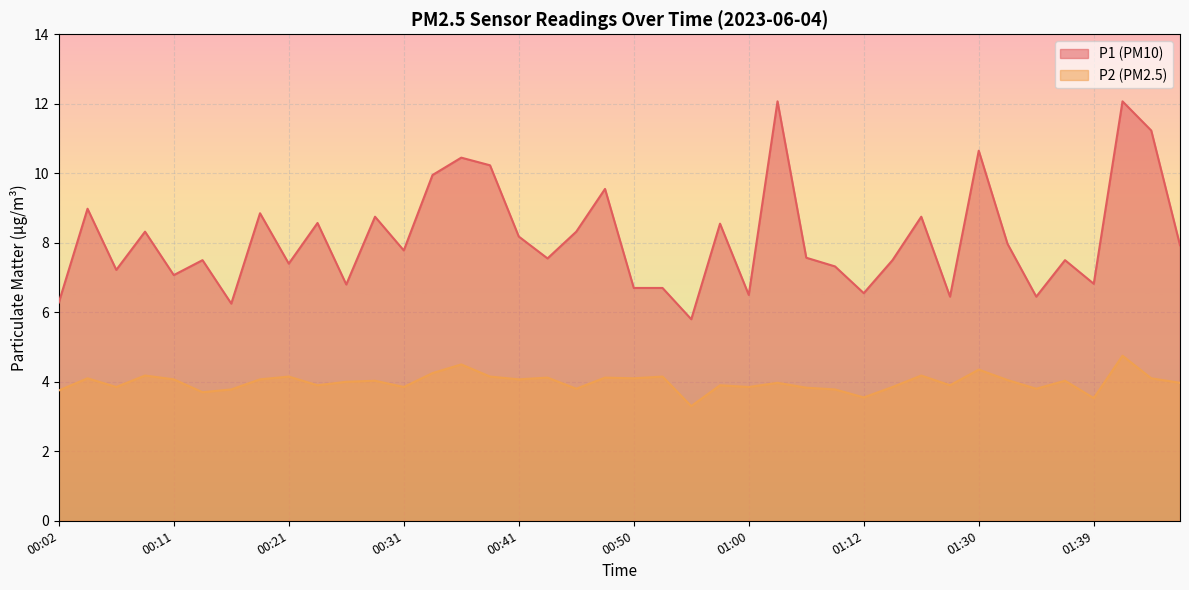

What is the label of the 33rd point from the left?

01:30